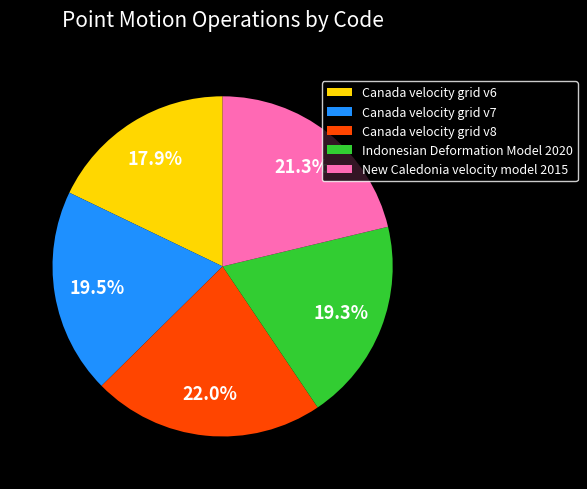

Between Canada velocity grid v8 and New Caledonia velocity model 2015, which is larger?

Canada velocity grid v8